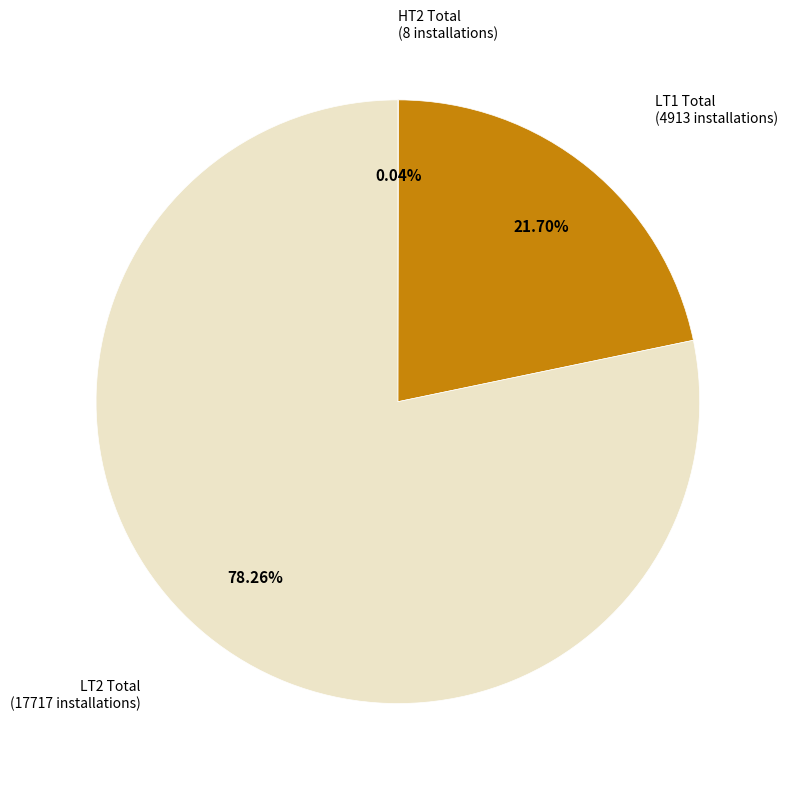

To the nearest percent, what is the average slice percentage?

33%